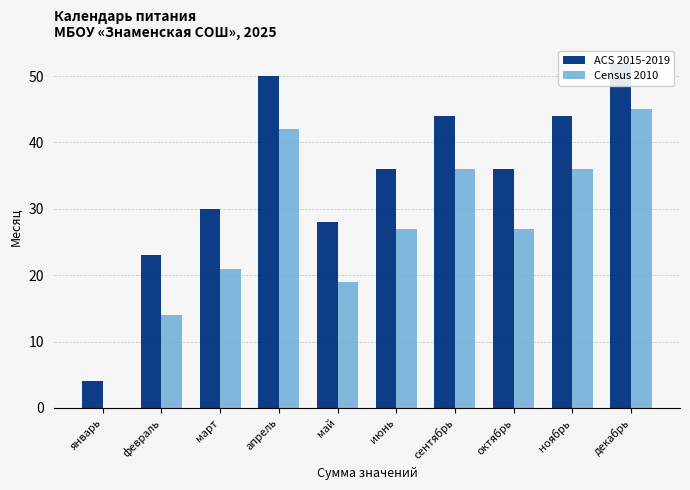

How many groups of bars are there?

10